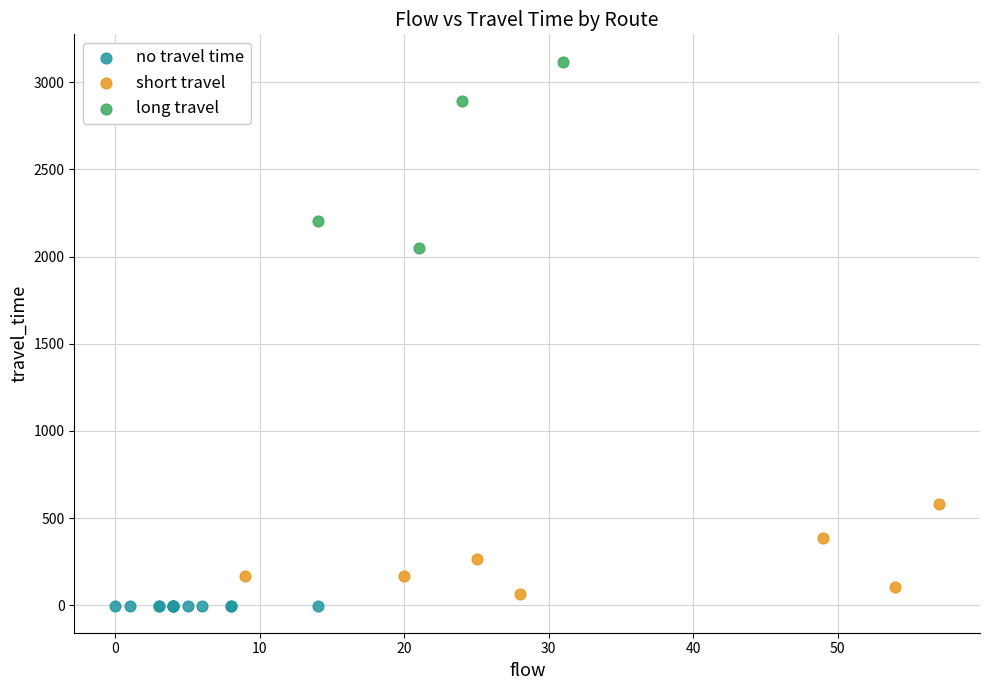

Which series reaches the maximum Y coordinate?

long travel